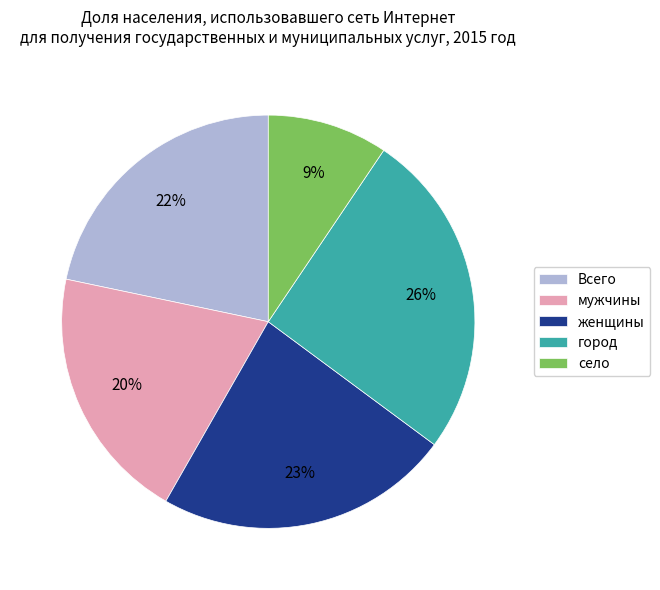

Which category has the biggest portion of the pie?

город